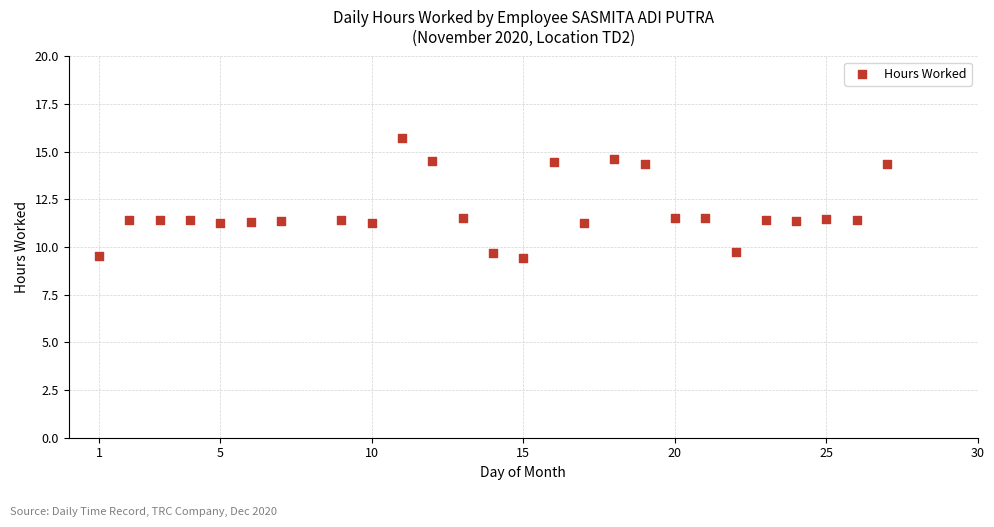

What is the range of X values (max minus min)?

26.0